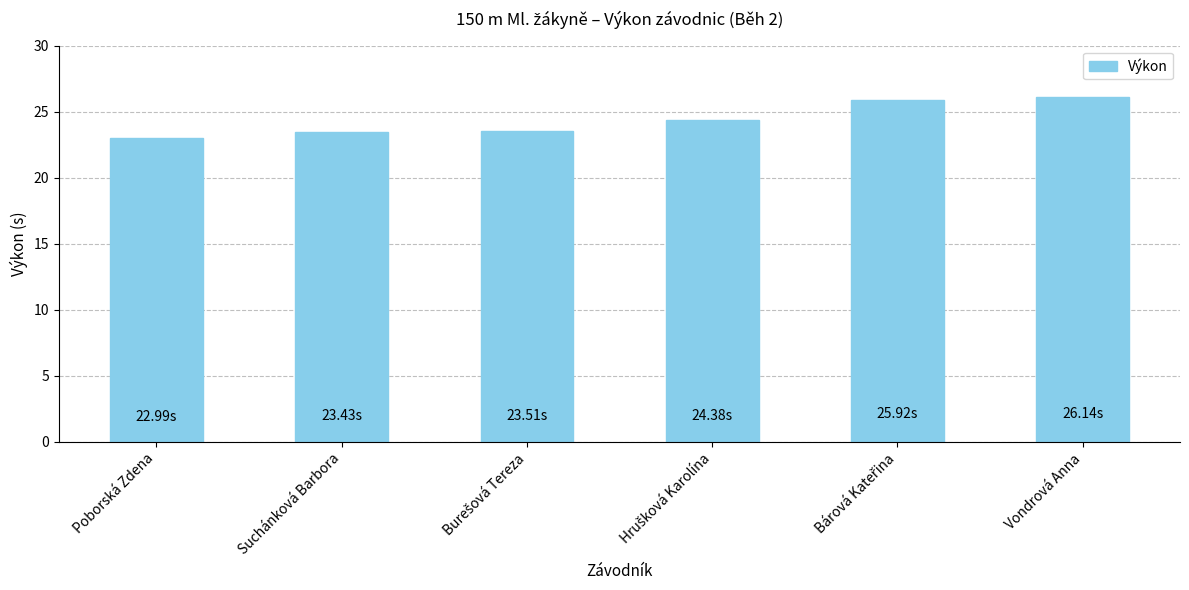

True or false: the data shows 23.0 at Poborská Zdena.

True